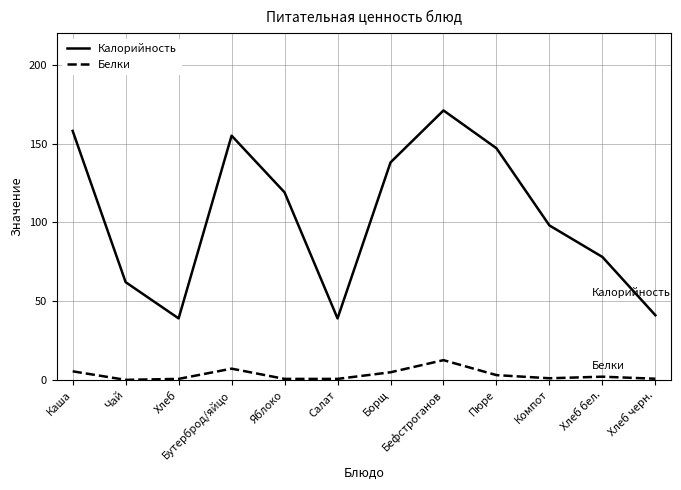

Does the chart display data point markers on the line(s)?

No